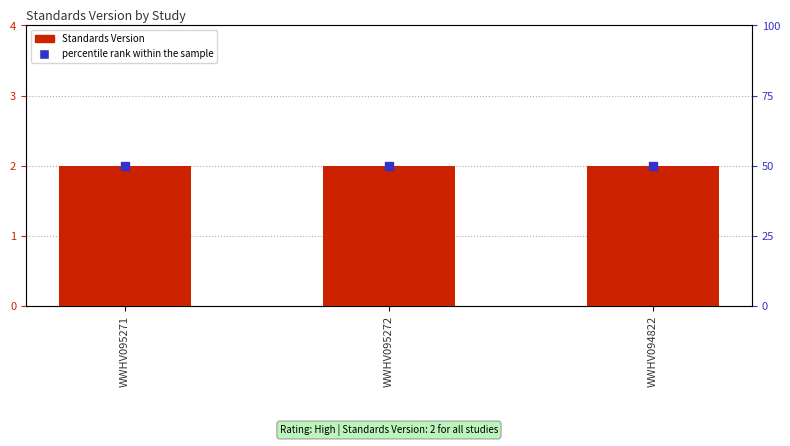

At which category is the sum across all series the highest?

WWHV095271